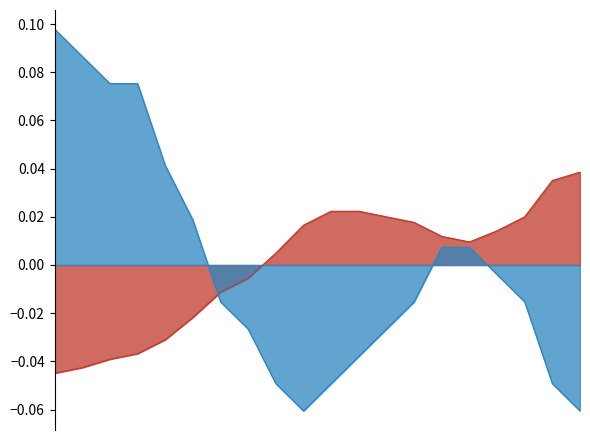

Reading right to left, extract all data points from this chart.

temperature: 19:00=-0.1	18:00=-0.0	17:00=-0.0	16:00=-0.0	15:00=0.0	14:00=0.0	13:00=-0.0	12:00=-0.0	11:00=-0.0	10:00=-0.0	09:00=-0.1	08:00=-0.0	07:00=-0.0	06:00=-0.0	05:00=0.0	04:00=0.0	03:00=0.1	02:00=0.1	01:00=0.1	00:00=0.1
humidity: 19:00=0.0	18:00=0.0	17:00=0.0	16:00=0.0	15:00=0.0	14:00=0.0	13:00=0.0	12:00=0.0	11:00=0.0	10:00=0.0	09:00=0.0	08:00=0.0	07:00=-0.0	06:00=-0.0	05:00=-0.0	04:00=-0.0	03:00=-0.0	02:00=-0.0	01:00=-0.0	00:00=-0.0